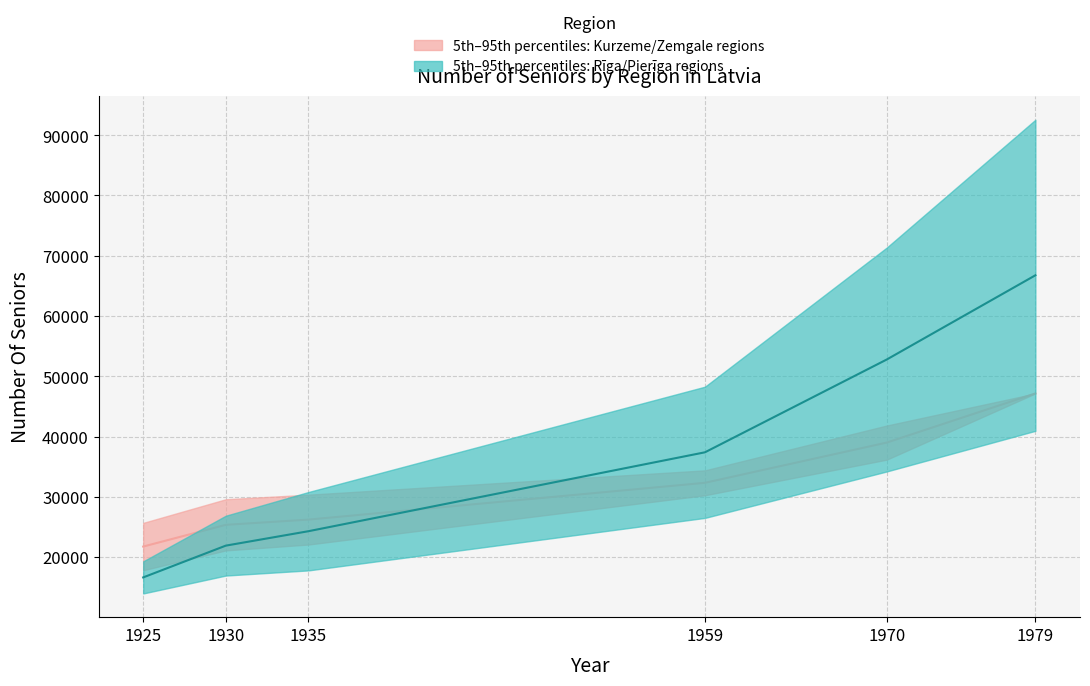

What is the approximate value of Kurzeme/Zemgale median at 1970?

38991.5